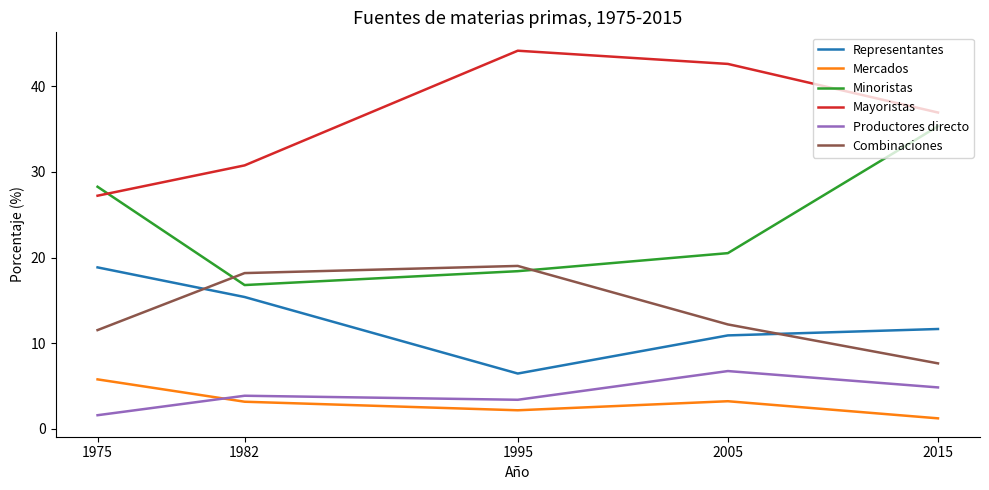

Which series has the largest total across all categories?

Mayoristas